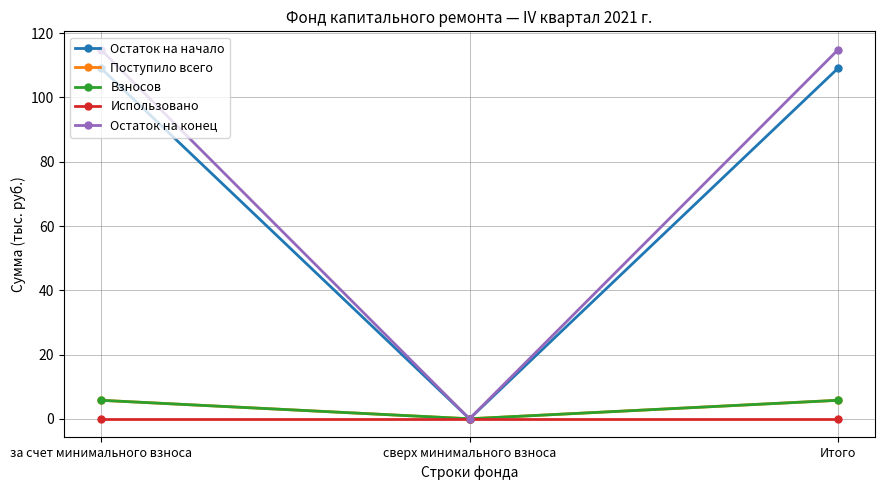

Count the number of categories in the chart.

3